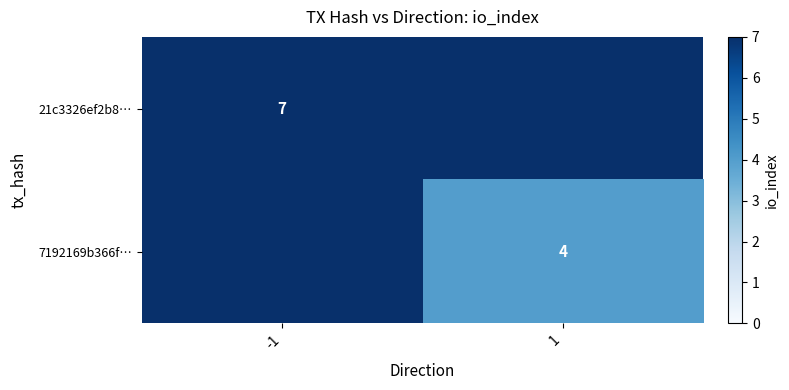

True or false: 7192169b366f… has a value of 4 at 1.

True